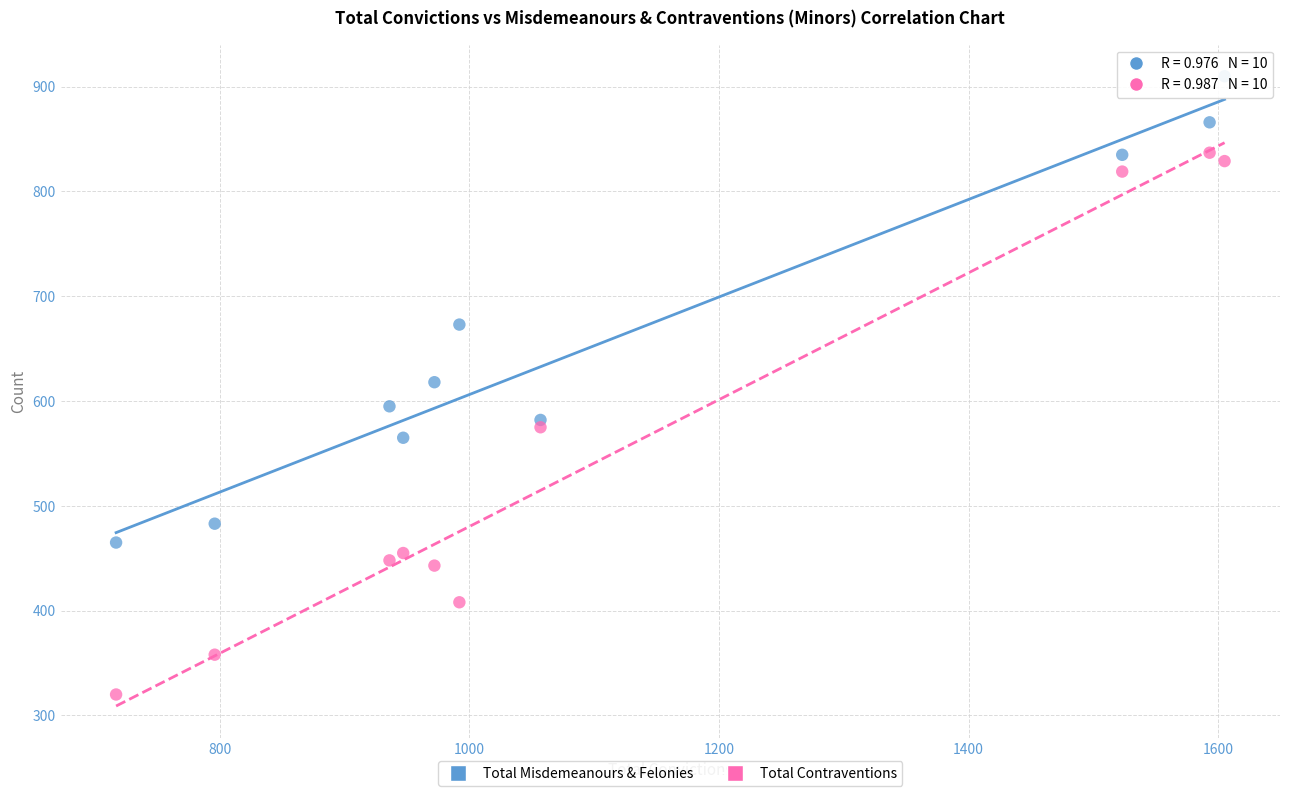

Across all data points, what is the range of Y values (max minus min)?

590